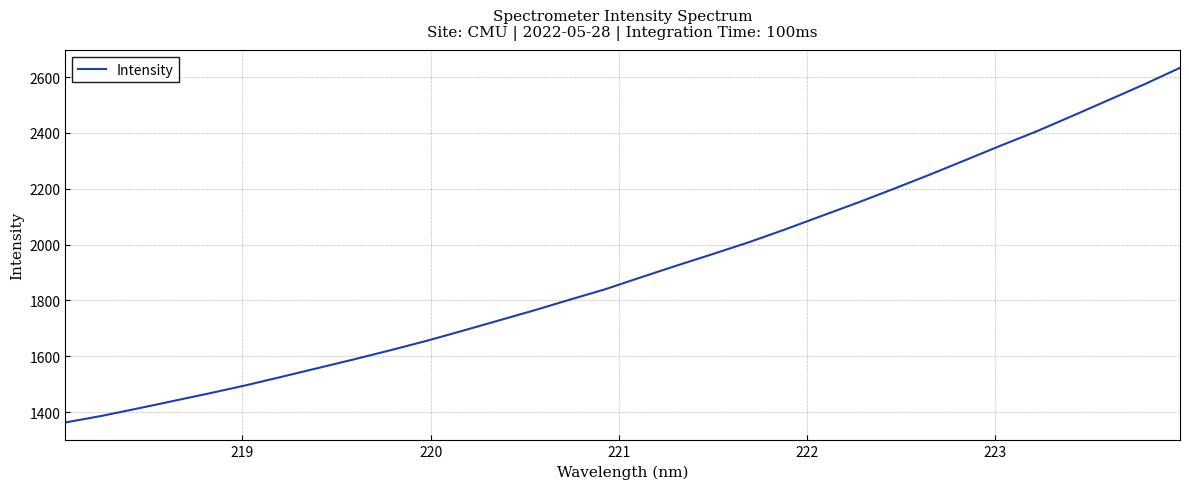

What is the smallest value displayed?

1362.8